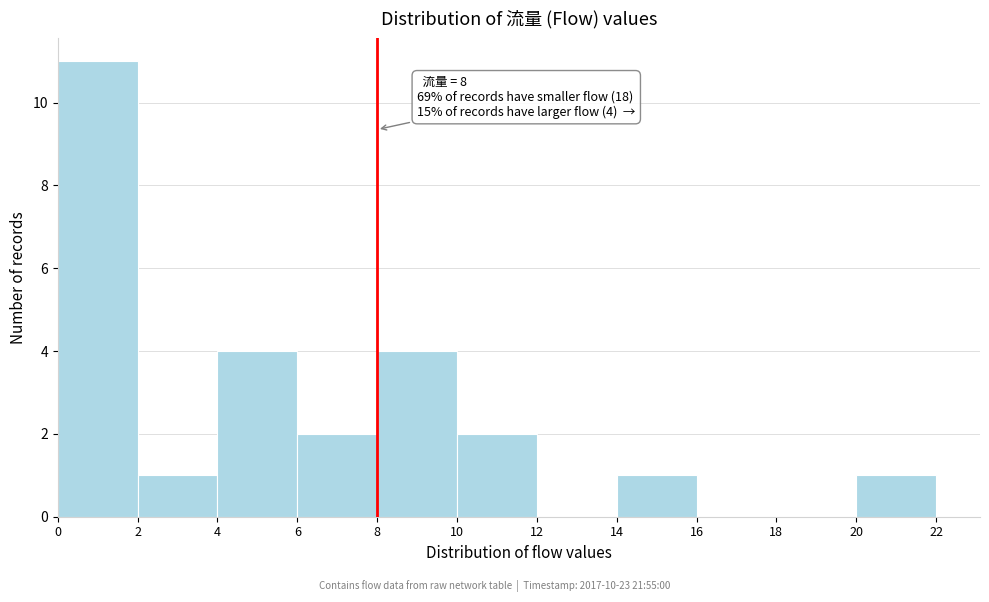

Which range on the x-axis has the tallest bar?

0 to 2